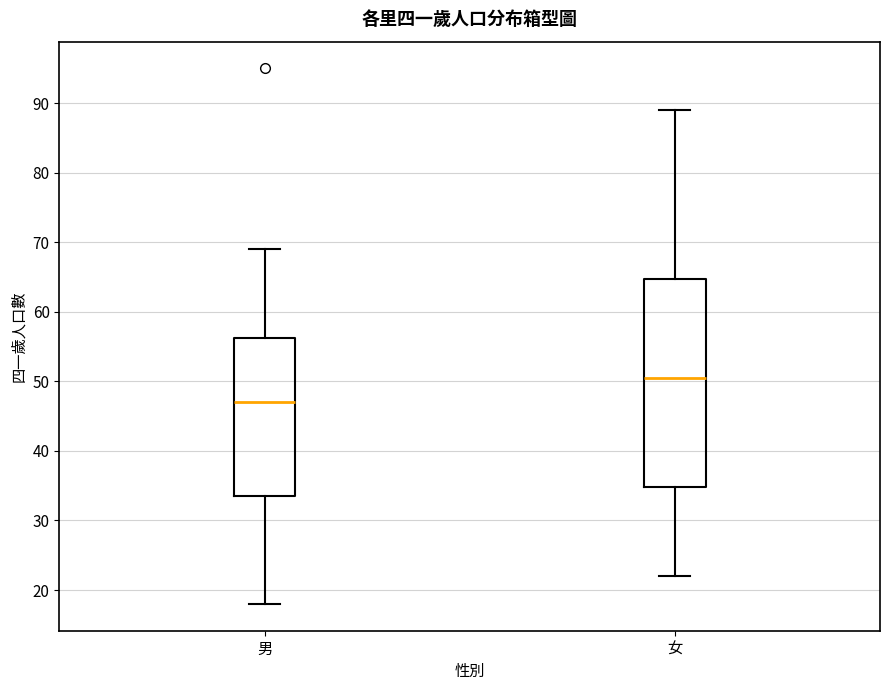

Comparing the boxes themselves (not the whiskers), which one is the tallest?

女